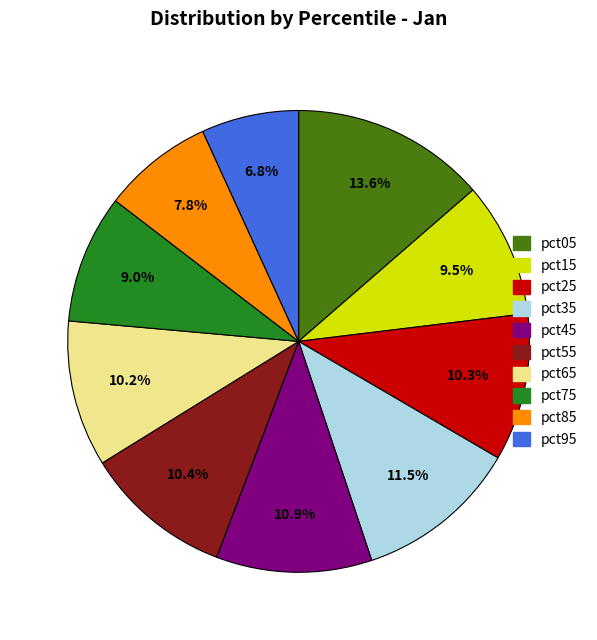

Combined, what portion of the pie is pct45 and pct05?

24.5%